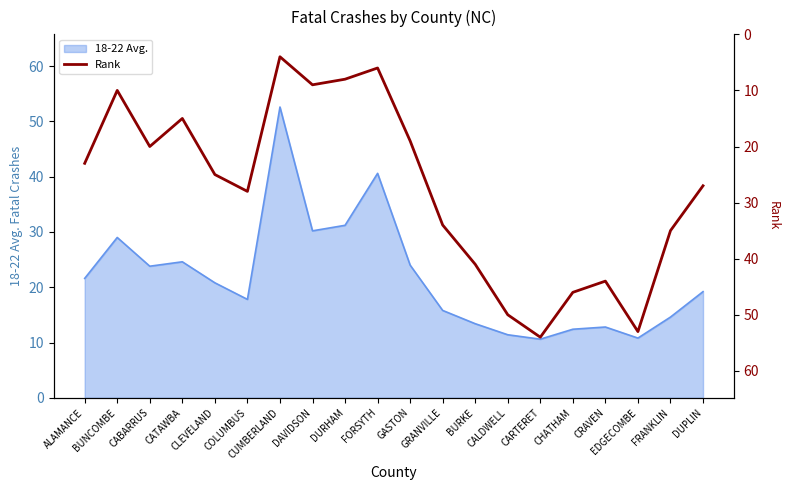

How many points are higher than both their immediate neighbors (excluding endpoints)?

5